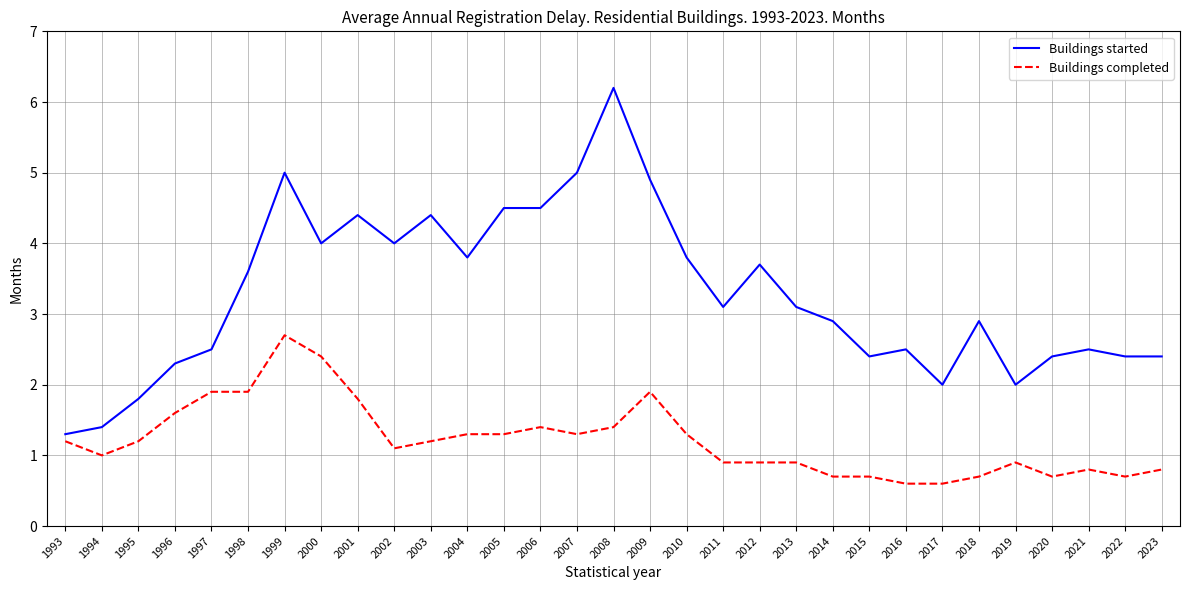

At 2002, list the series in order from smallest to largest.

Buildings completed, Buildings started